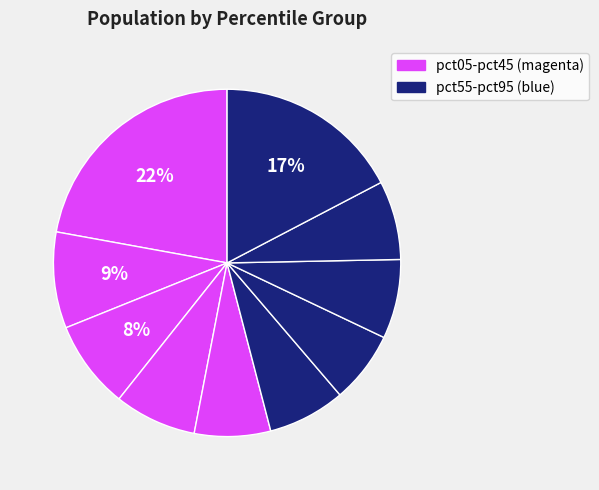

What is the smallest slice in the pie chart?

pct65